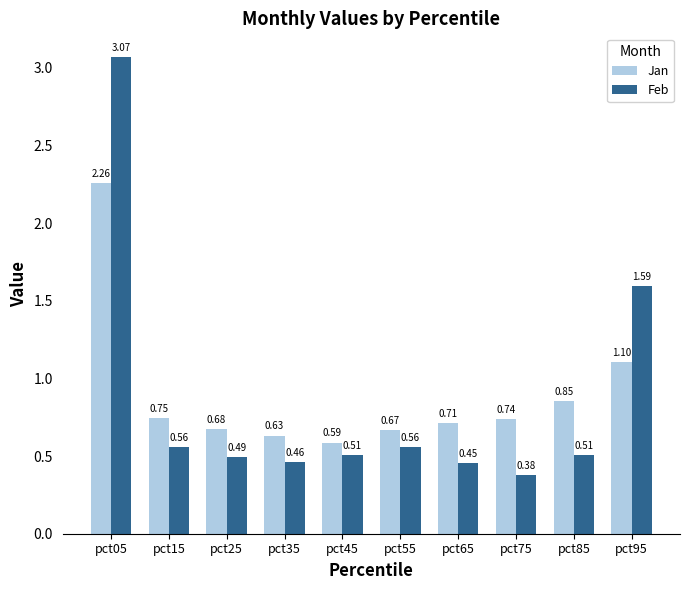

At pct95, list the series in order from smallest to largest.

Jan, Feb